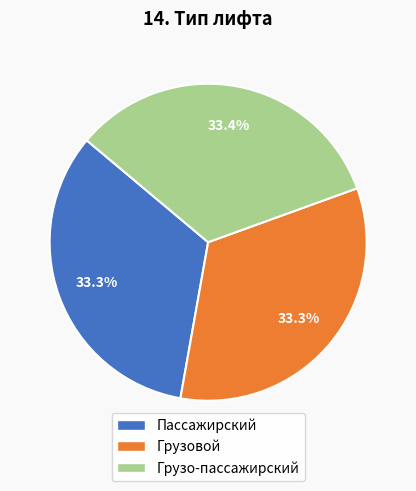

What is the ratio of the value at Грузо-пассажирский to the value at Пассажирский?

1.0